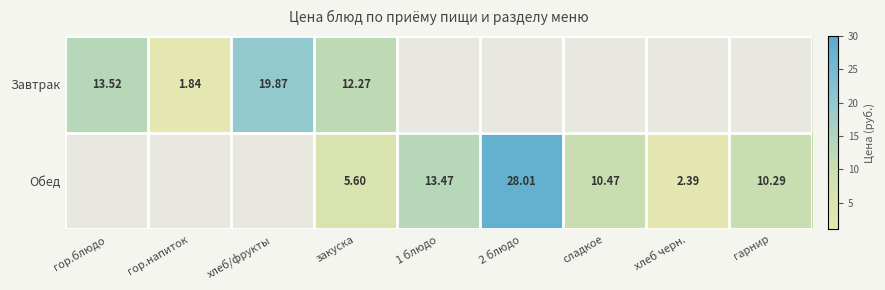

Is the value of Обед at 1 блюдо greater than the value of Завтрак at хлеб/фрукты?

No